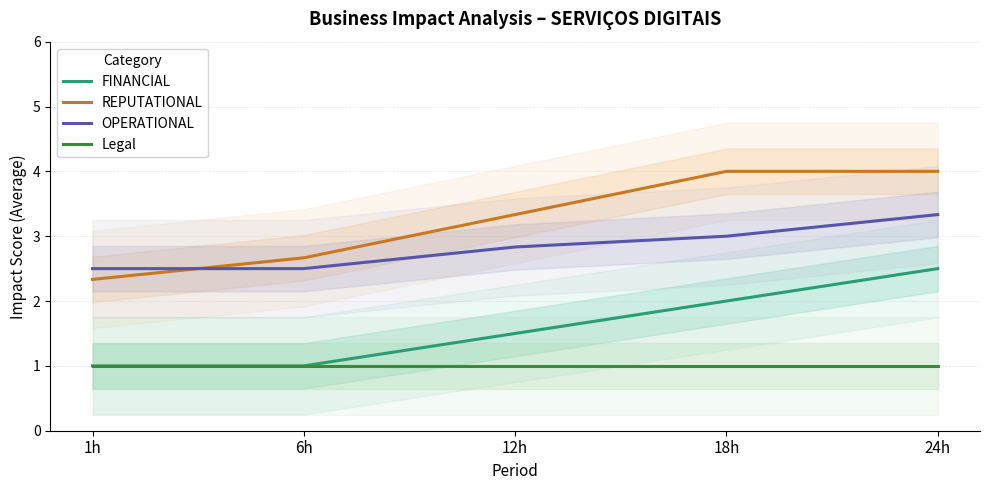

Does the chart display data point markers on the line(s)?

No